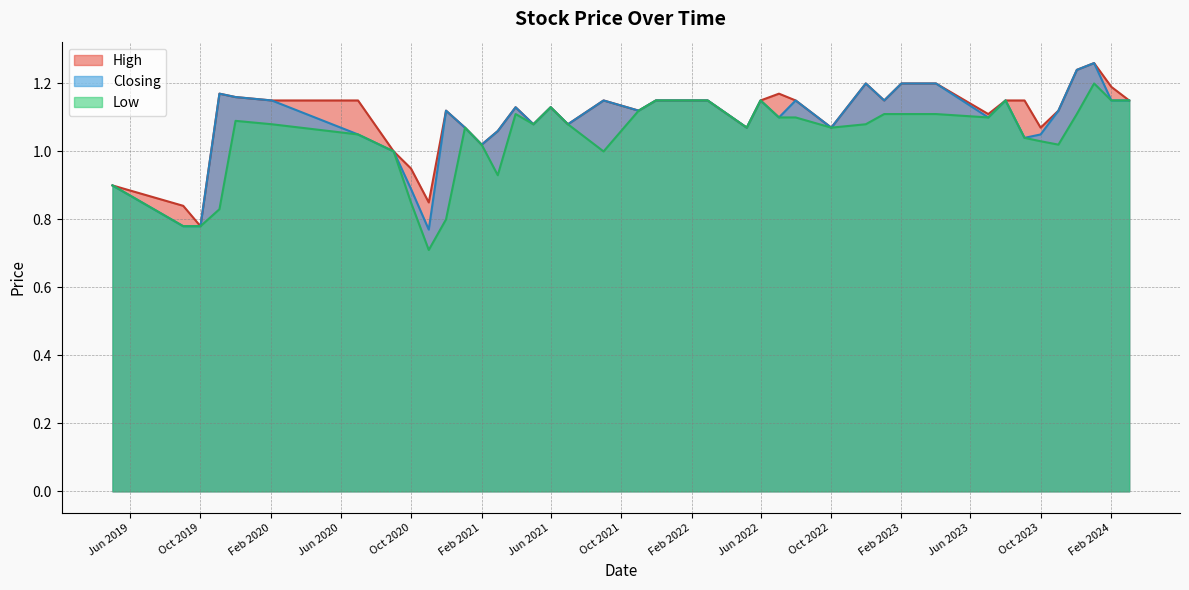

Is it true that Low equals 1.1 at 2022-12?

True